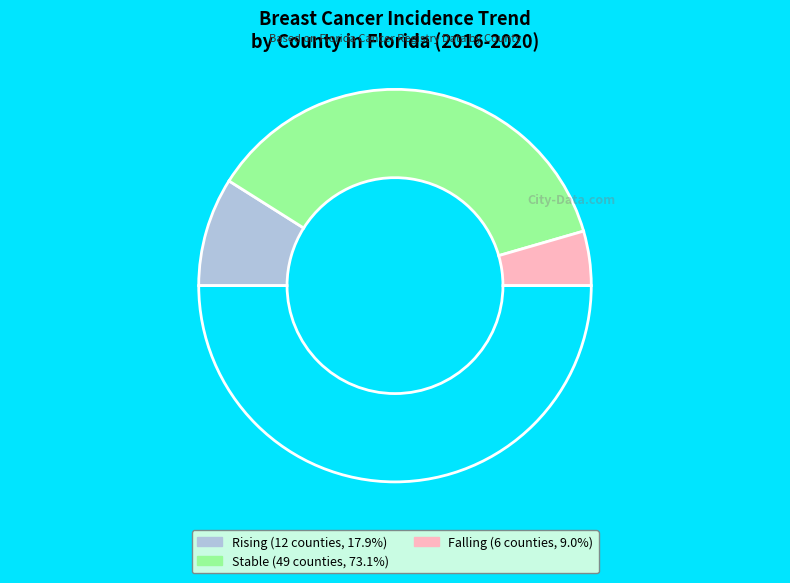

How many segments does this pie chart have?

4